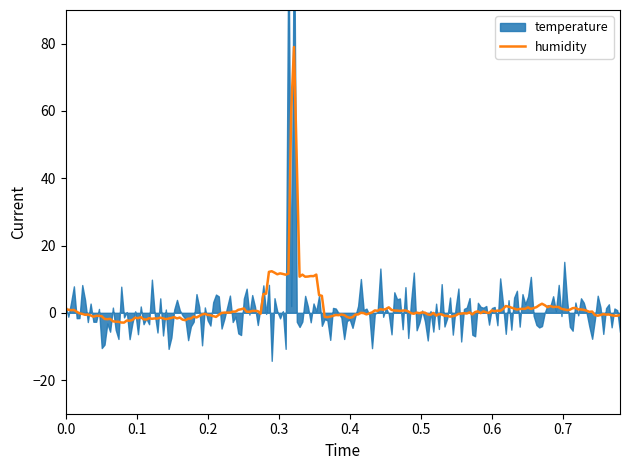

List the series in order of their overall mean, lowest first.

temperature, humidity